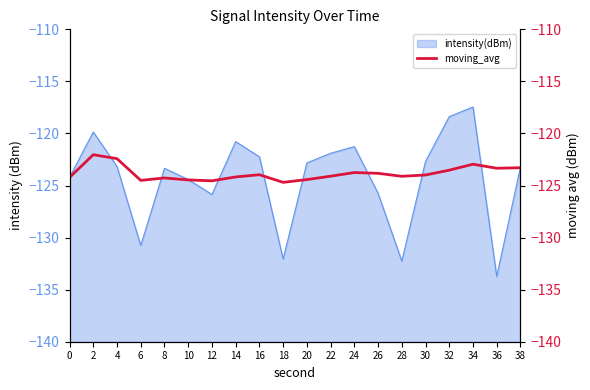

The value of intensity(dBm) at 2 is -193.5. True or false?

False